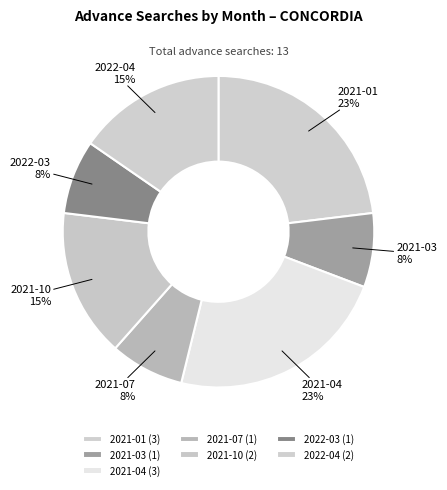

Do 2021-10 and 2022-04 together represent more than half of the pie?

No